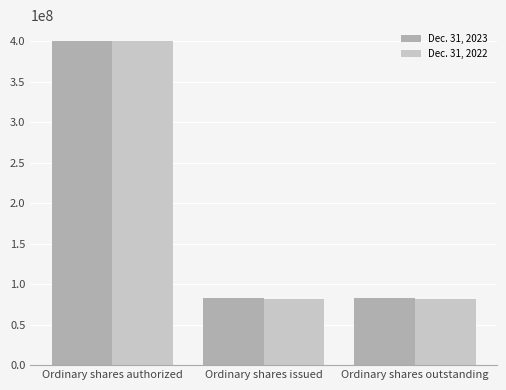

How many data points in Dec. 31, 2023 are above 82469768?

1